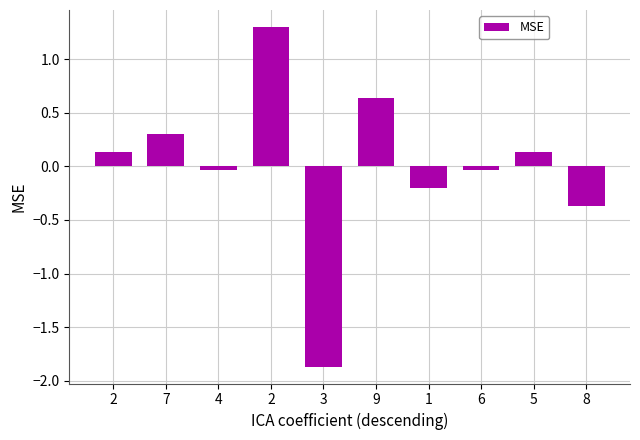

How many distinct data groups are displayed?

1